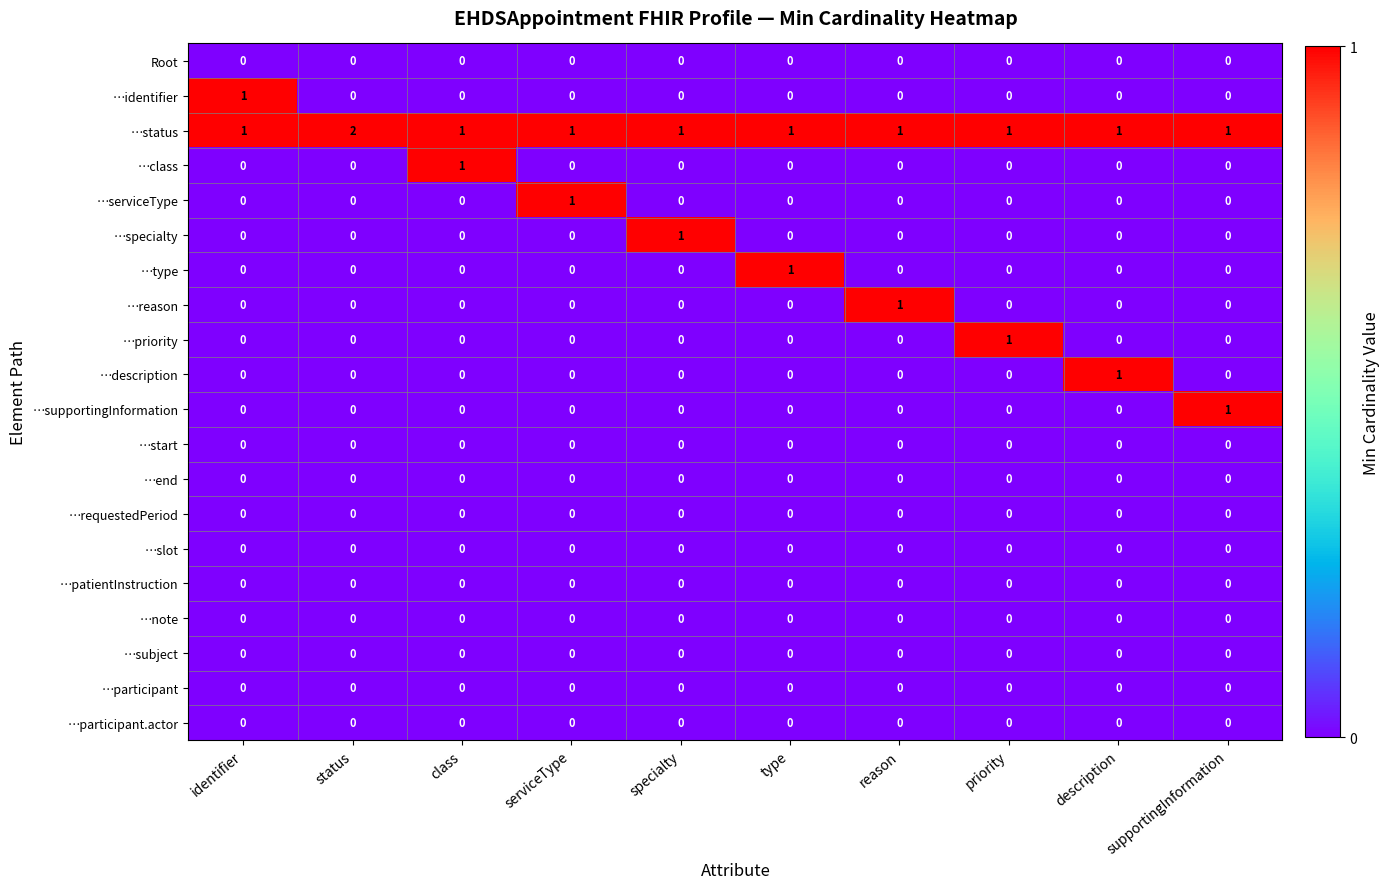

The value of …identifier at status is 0. True or false?

True